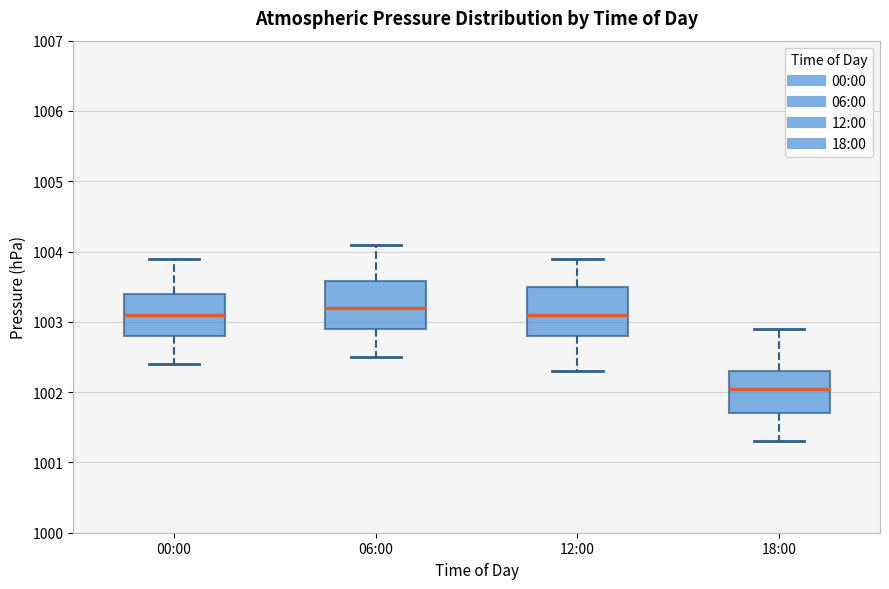

Reading left to right, transcribe this box plot: for each box, give where its median line is, the range the box spans, and where its two whiskers end, as read against the y-axis. The values are not printed on the chart, so give them approximately, as read against the axis.

00:00: median 1003.1, box 1002.8 to 1003.4, whiskers 1002.4 to 1003.9
06:00: median 1003.2, box 1002.9 to 1003.6, whiskers 1002.5 to 1004.1
12:00: median 1003.1, box 1002.8 to 1003.5, whiskers 1002.3 to 1003.9
18:00: median 1002.1, box 1001.7 to 1002.3, whiskers 1001.3 to 1002.9